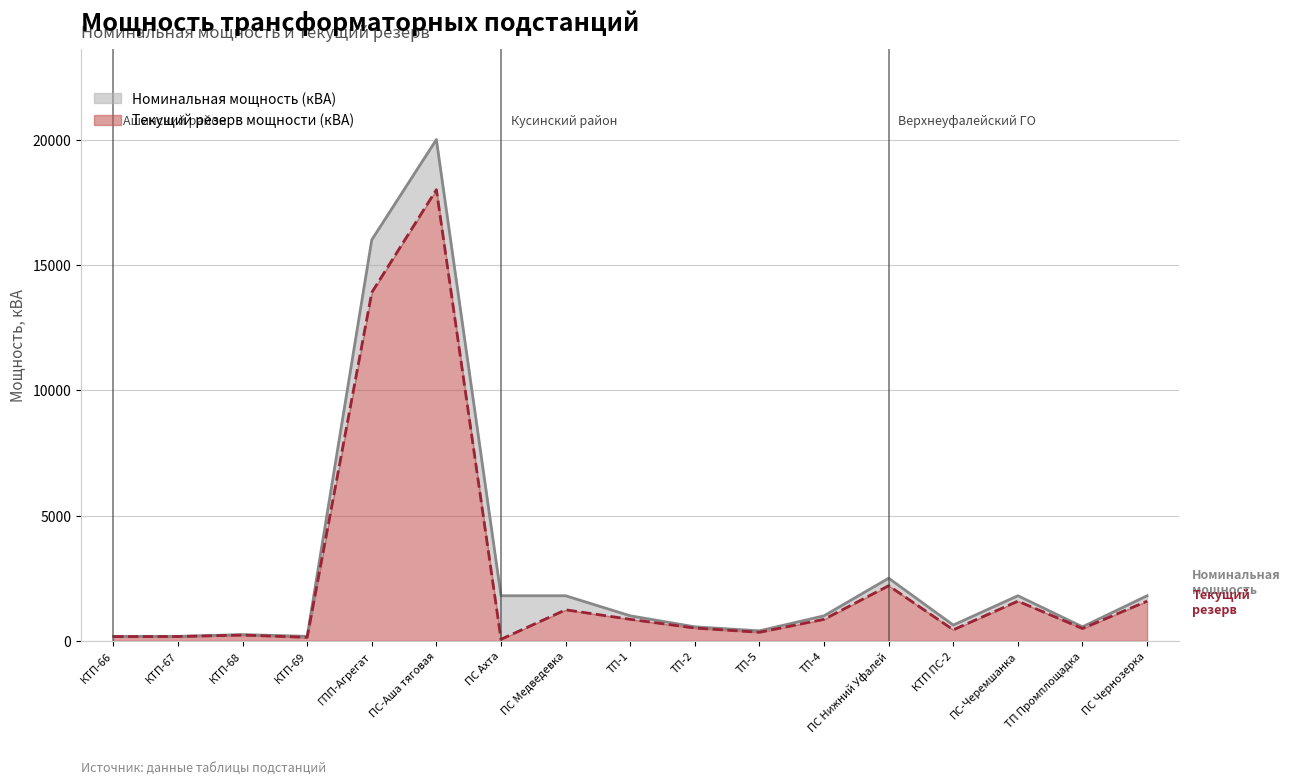

At which category does Текущий резерв мощности (кВА) reach its first local valley?

КТП-69